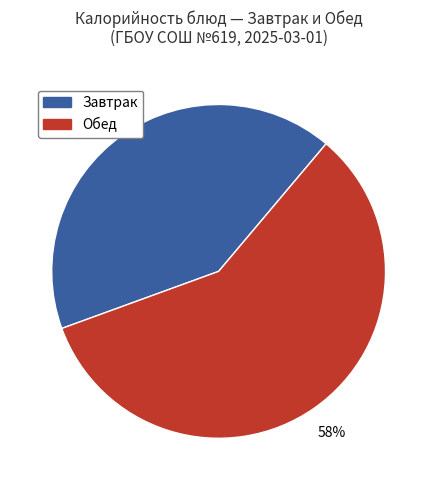

Is there a majority slice in this chart?

Yes